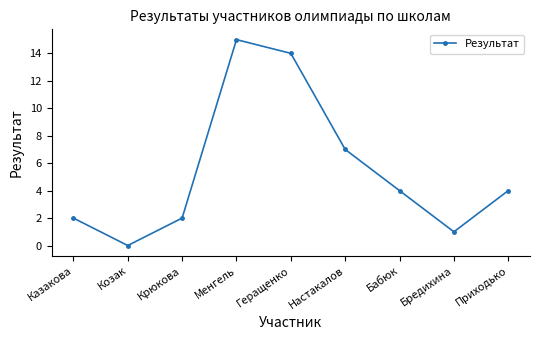

At which category does the data reach its first local valley?

Козак